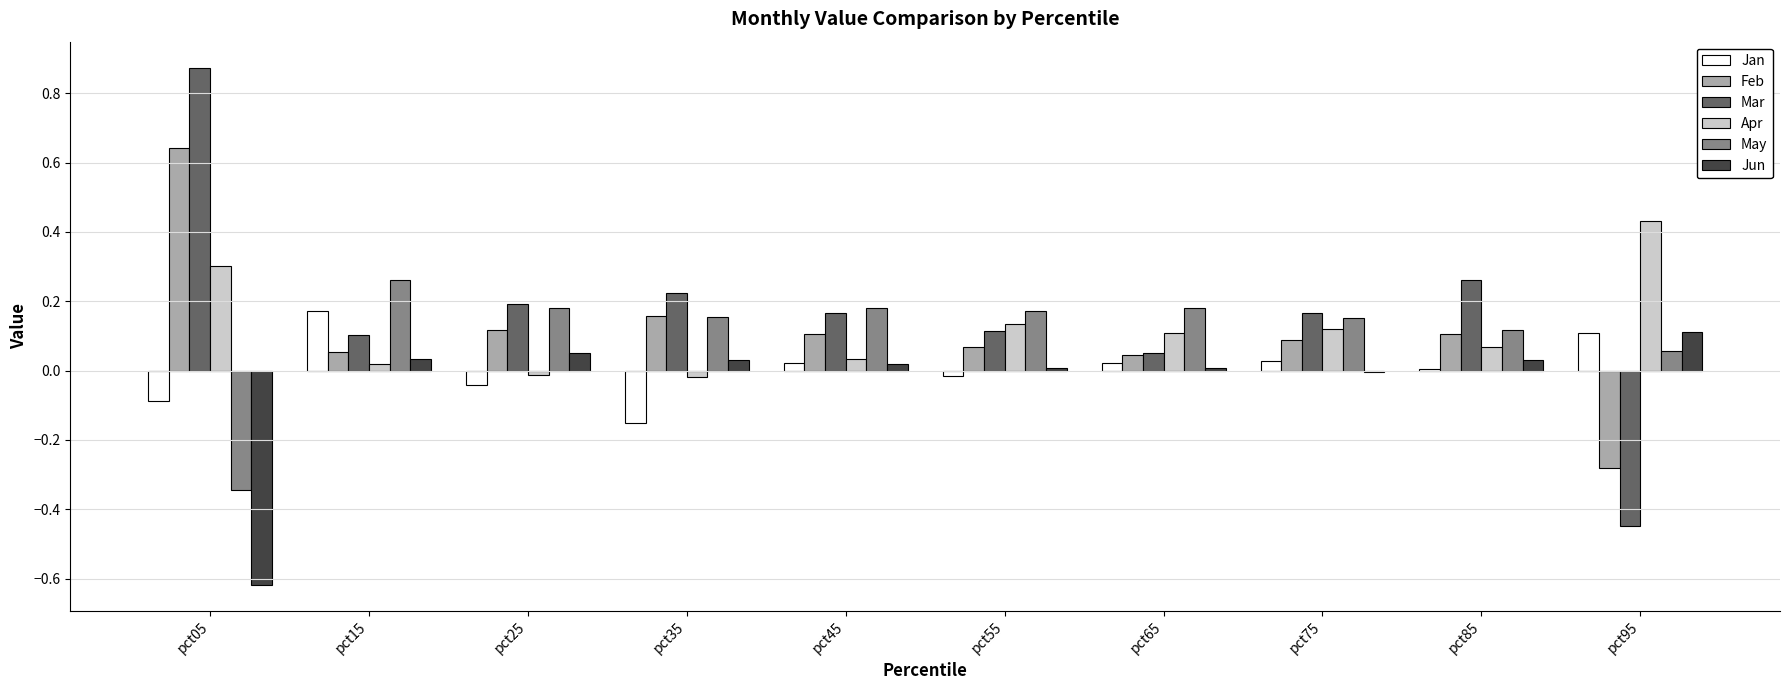

Is it true that Jan equals -0.0 at pct25?

True